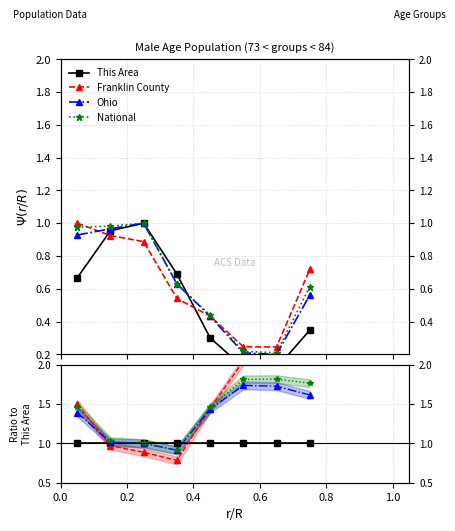

Reading left to right, extract all data points from this chart.

This Area: 1.0	1.0	1.0	1.0	1.0	1.0	1.0	1.0
Franklin County: 1.5	1.0	0.9	0.8	1.4	2.0	2.1	2.1
Ohio: 1.4	1.0	1.0	0.9	1.4	1.7	1.7	1.6
National: 1.5	1.0	1.0	0.9	1.5	1.8	1.8	1.8